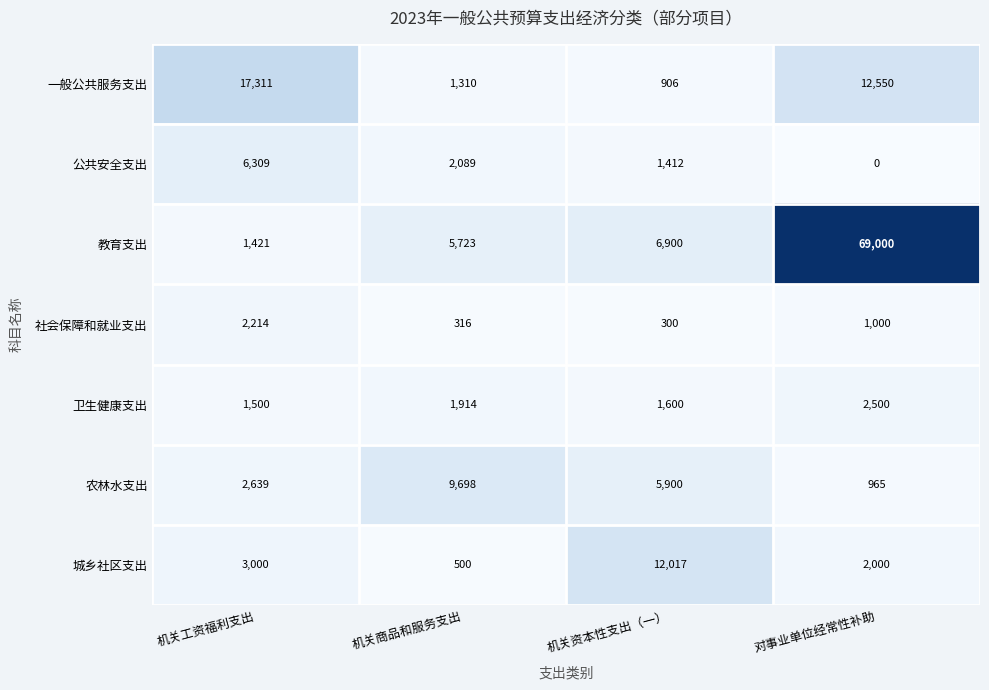

How many series are shown in this chart?

7